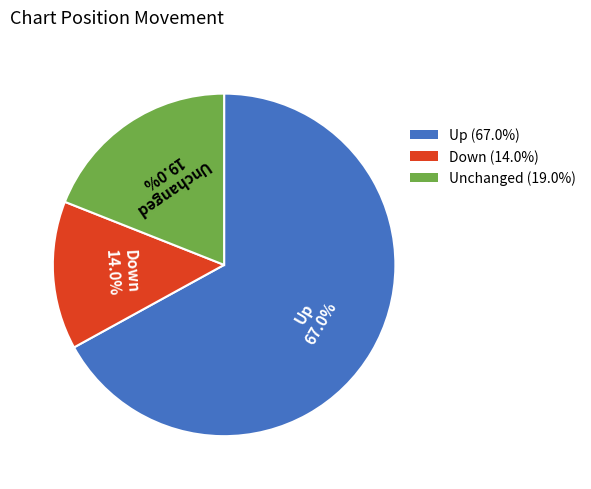

How many slices are in this pie chart?

3